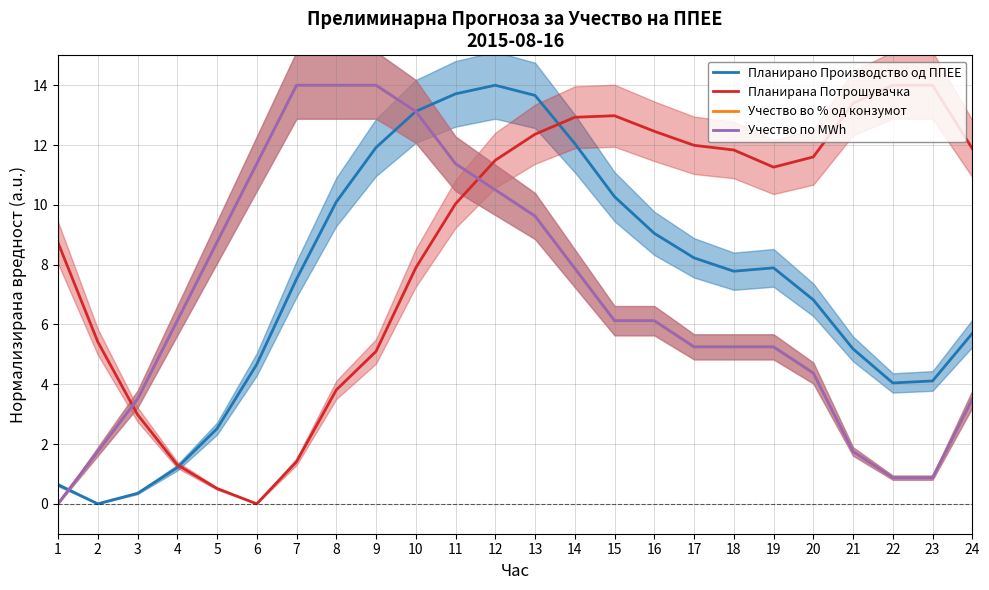

Reading right to left, list all the values displayed in this chart.

Планирано Производство од ППЕЕ: 24=5.7	23=4.1	22=4.0	21=5.2	20=6.8	19=7.9	18=7.8	17=8.2	16=9.0	15=10.3	14=12.1	13=13.7	12=14.0	11=13.7	10=13.1	9=11.9	8=10.1	7=7.5	6=4.7	5=2.5	4=1.2	3=0.4	2=0.0	1=0.6
Планирана Потрошувачка: 24=11.9	23=14.0	22=14.0	21=13.4	20=11.6	19=11.3	18=11.8	17=12.0	16=12.5	15=13.0	14=12.9	13=12.4	12=11.5	11=10.0	10=7.9	9=5.1	8=3.8	7=1.4	6=0.0	5=0.5	4=1.3	3=3.0	2=5.4	1=8.7
Учество во % од конзумот: 24=3.5	23=0.9	22=0.9	21=1.7	20=4.4	19=5.2	18=5.2	17=5.2	16=6.1	15=6.1	14=7.9	13=9.6	12=10.5	11=11.4	10=13.1	9=14.0	8=14.0	7=14.0	6=11.4	5=8.7	4=6.1	3=3.5	2=1.7	1=0.0
Учество по MWh: 24=3.5	23=0.9	22=0.9	21=1.7	20=4.4	19=5.2	18=5.2	17=5.2	16=6.1	15=6.1	14=7.9	13=9.6	12=10.5	11=11.4	10=13.1	9=14.0	8=14.0	7=14.0	6=11.4	5=8.7	4=6.1	3=3.5	2=1.7	1=0.0